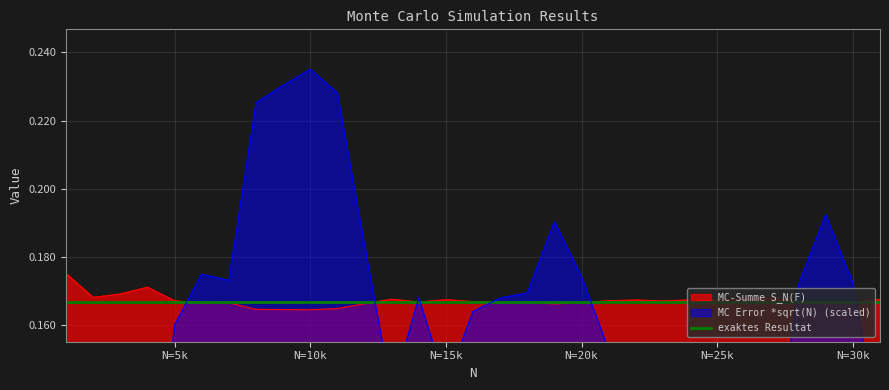

How many intersections are there between MC-Summe S_N(F) and MC Error *sqrt(N)?

8